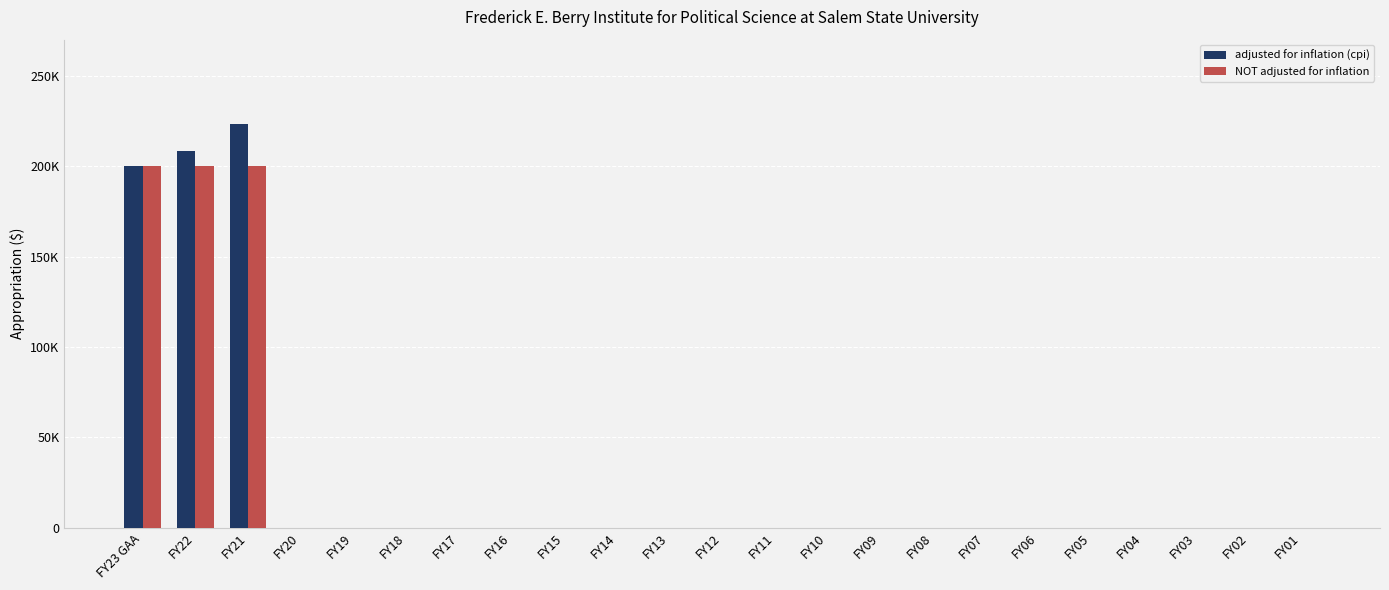

Rank the categories by adjusted for inflation (cpi) value from highest to lowest.

FY21, FY22, FY23 GAA, FY20, FY19, FY18, FY17, FY16, FY15, FY14, FY13, FY12, FY11, FY10, FY09, FY08, FY07, FY06, FY05, FY04, FY03, FY02, FY01